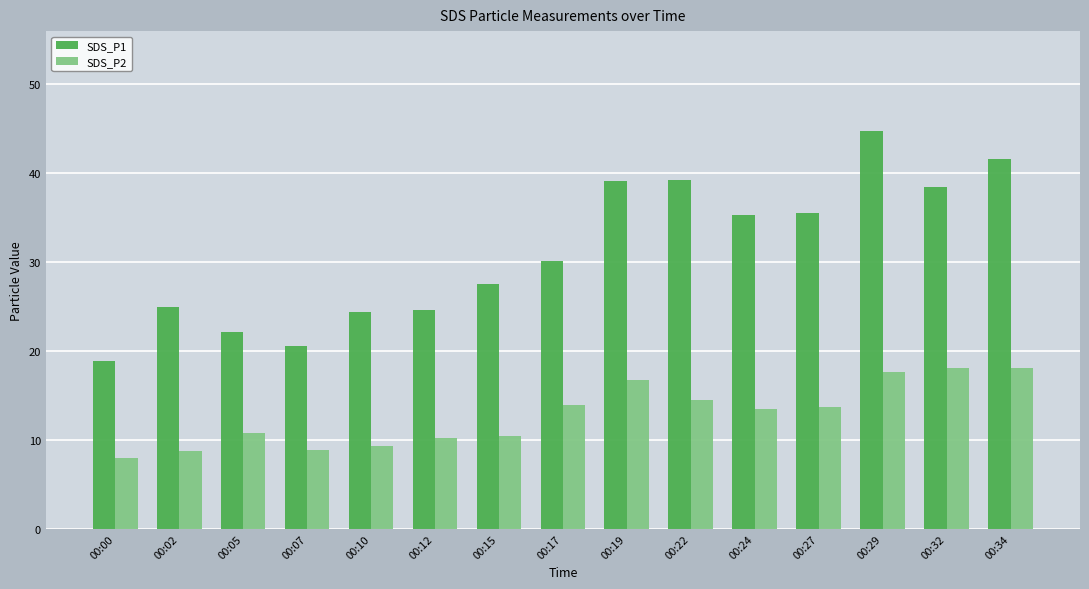

Is it true that SDS_P1 equals 35.2 at 00:24?

True